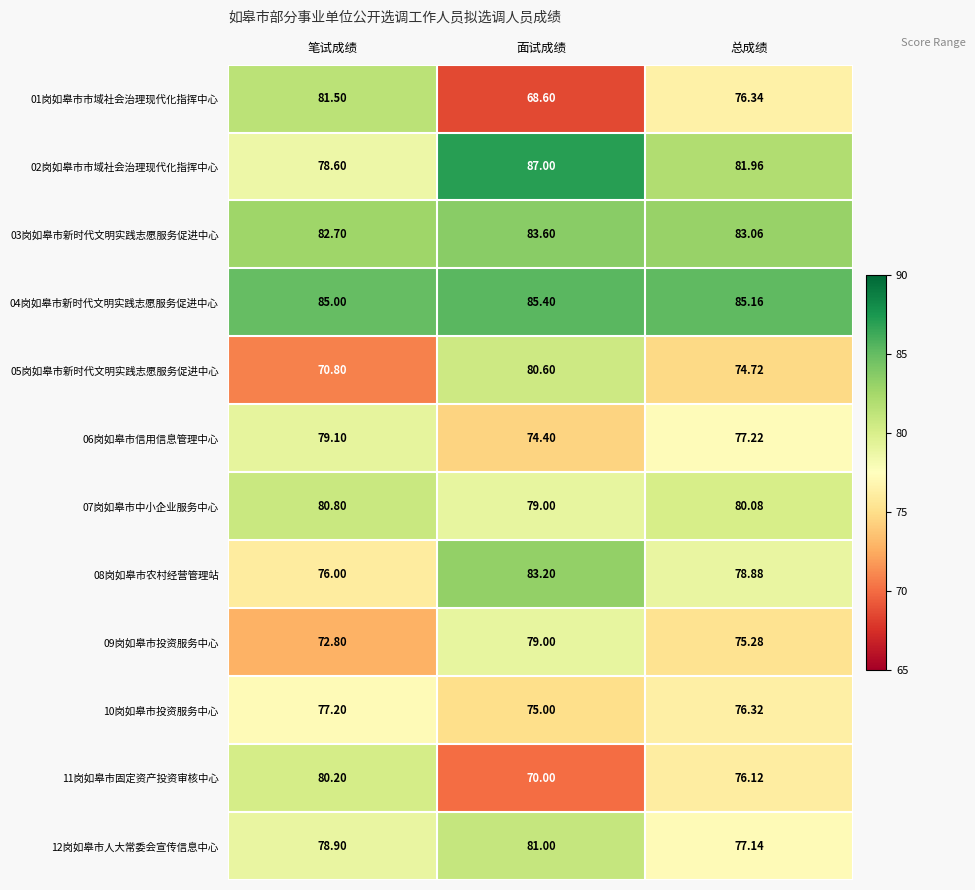

Where does the 05岗如皋市新时代文明实践志愿服务促进中心 series first go above 74?

面试成绩